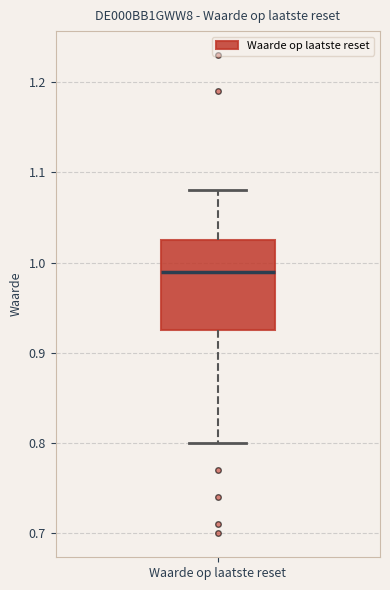

Transcribe this box plot: give where the median line is, the range the box spans, and where the two whiskers end, as read against the y-axis. The values are not printed on the chart, so give them approximately, as read against the axis.

median 0.99, box 0.93 to 1.03, whiskers 0.80 to 1.08